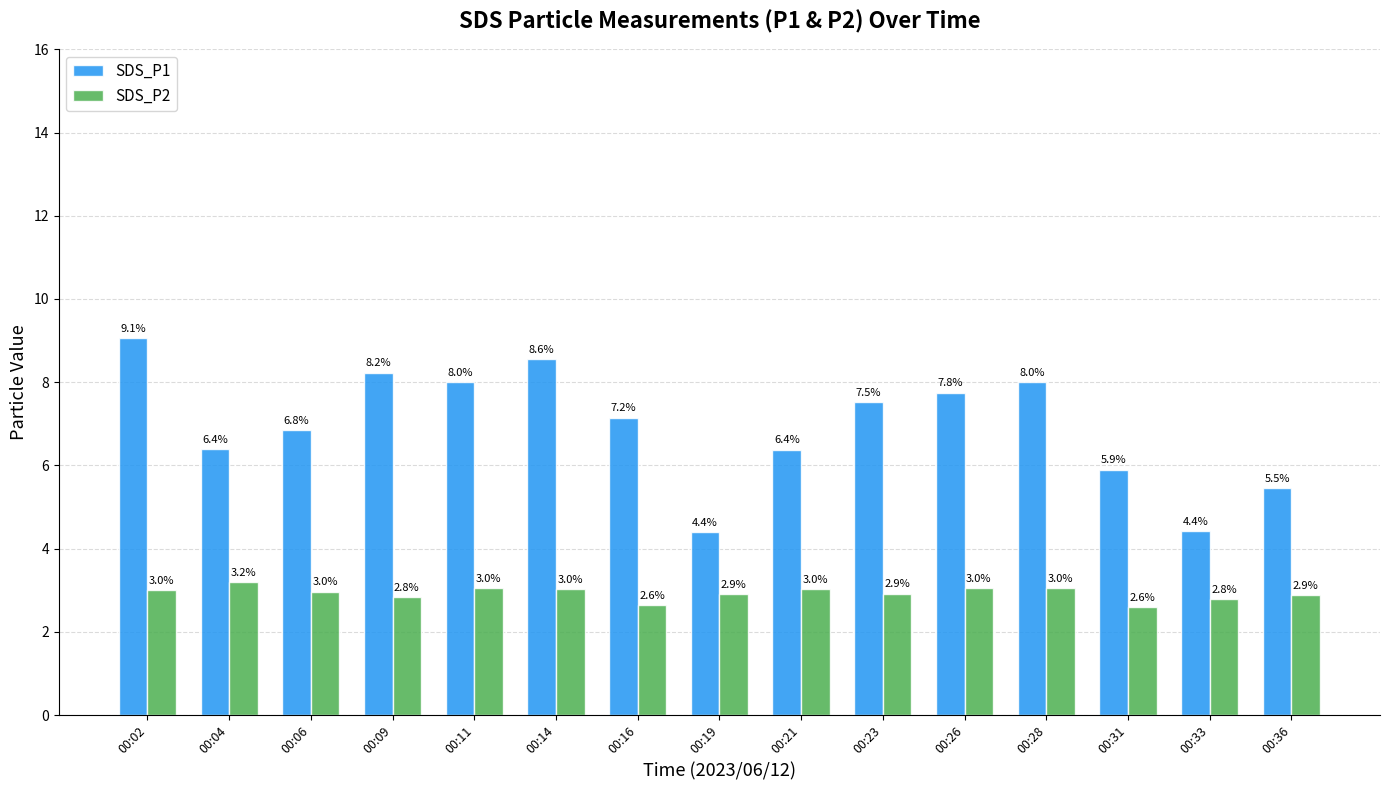

Which series has the widest spread of values?

SDS_P1